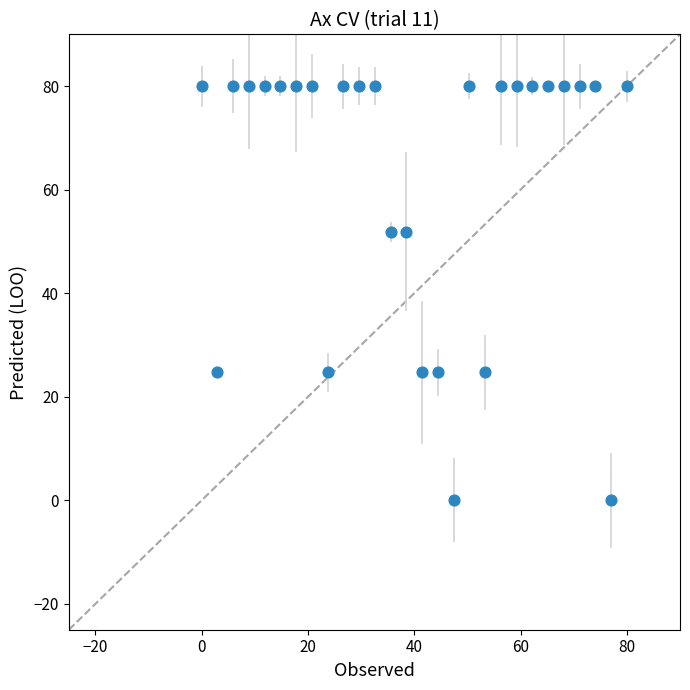

What is the range of X values (max minus min)?

80.0